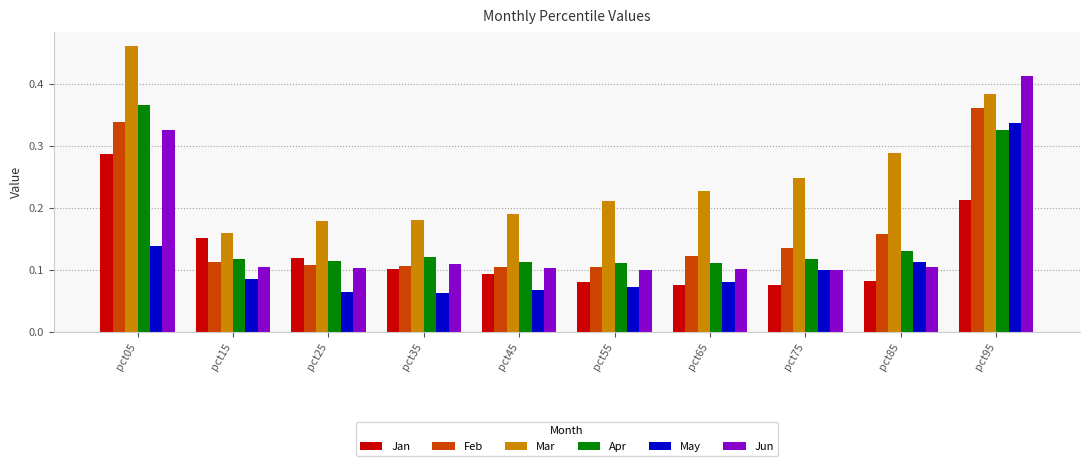

Which series has the largest total across all categories?

Mar